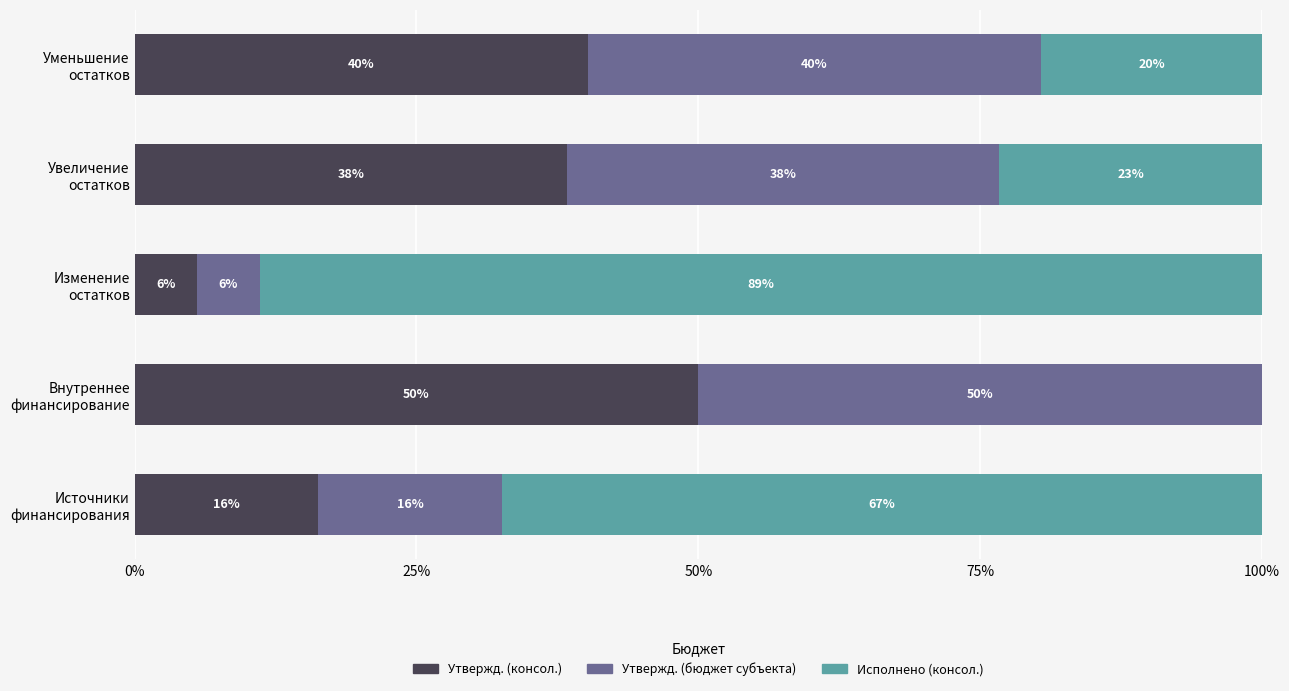

What are all the series names shown in the legend?

Утвержд. (консол.), Утвержд. (бюджет субъекта), Исполнено (консол.)